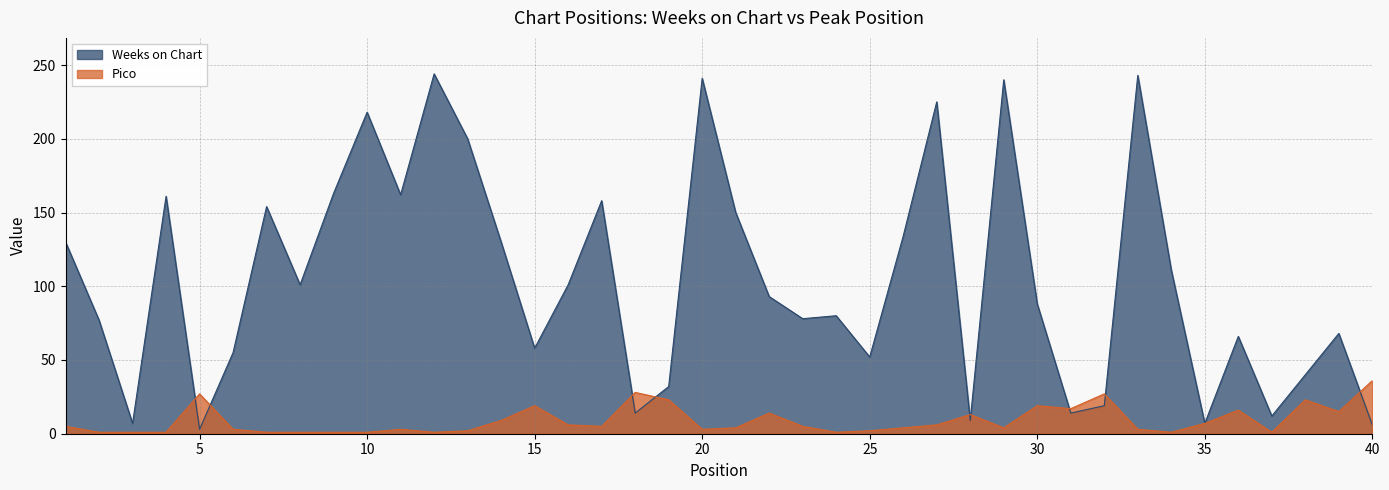

At which category does Pico reach its first local valley?

12